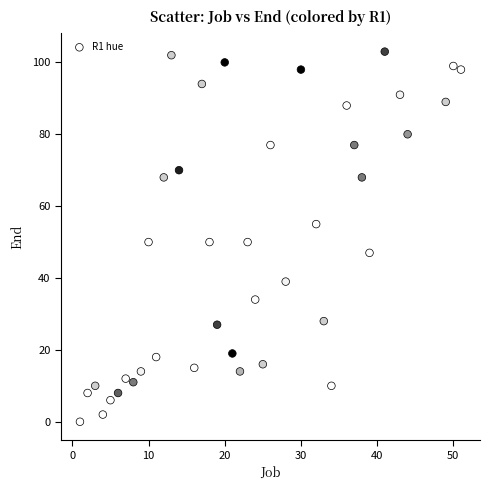

What is the range of Y values (max minus min)?

103